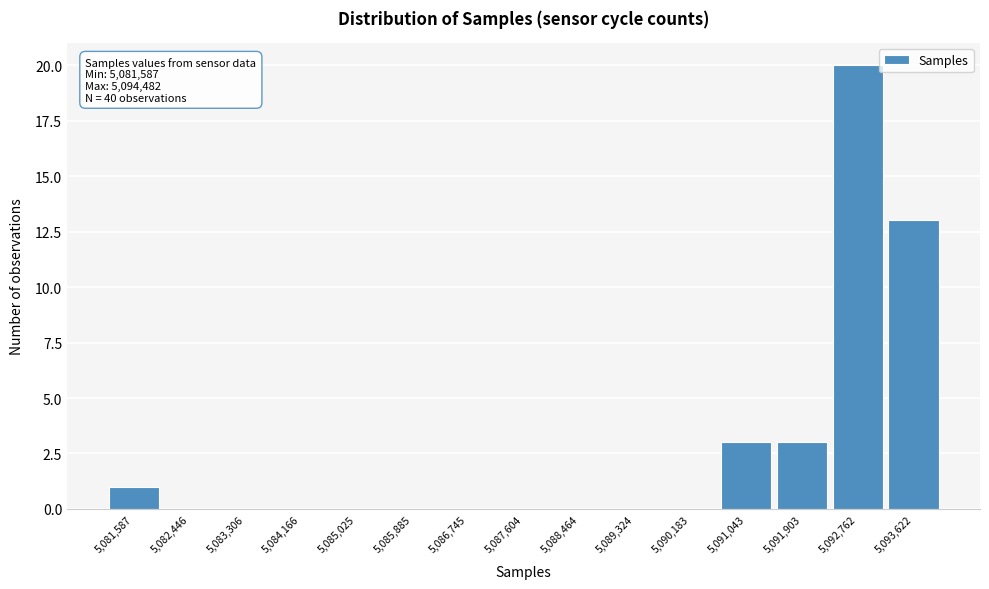

Reading left to right, transcribe all the data shown in this chart.

5,081,587=1	5,082,446=0	5,083,306=0	5,084,166=0	5,085,025=0	5,085,885=0	5,086,745=0	5,087,604=0	5,088,464=0	5,089,324=0	5,090,183=0	5,091,043=3	5,091,903=3	5,092,762=20	5,093,622=13